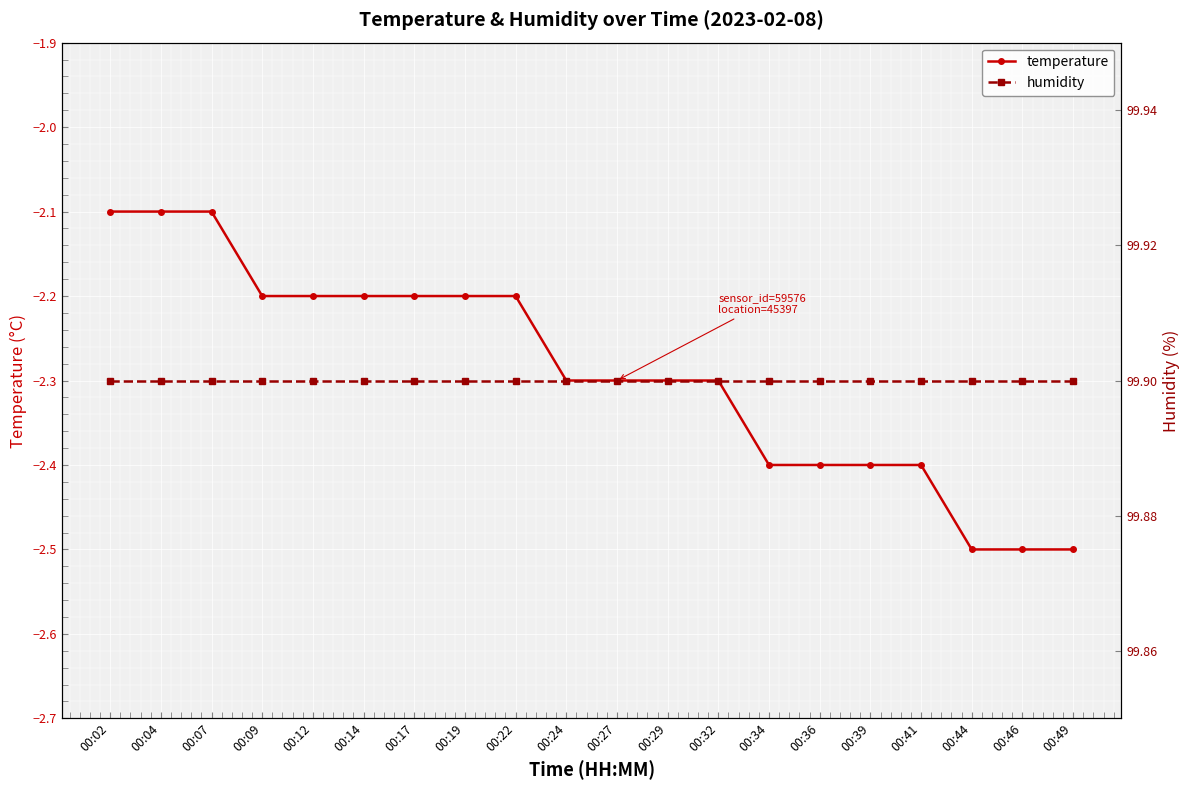

What is the minimum value for temperature?

-2.5